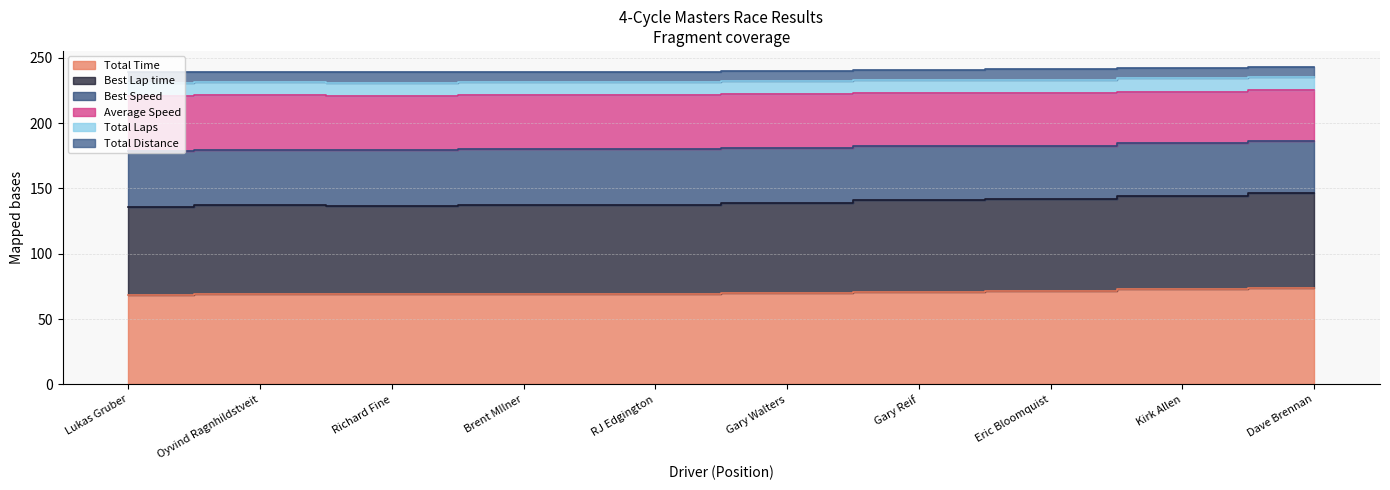

What is the difference between the maximum and minimum values in the Total Time series?

5.3